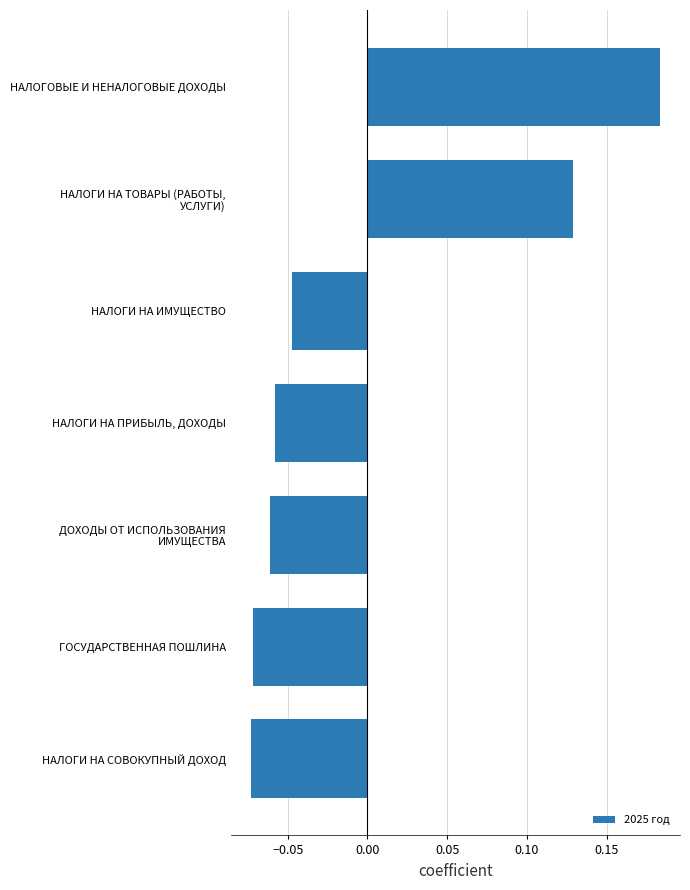

Count the values in the range 0 to 1.

2